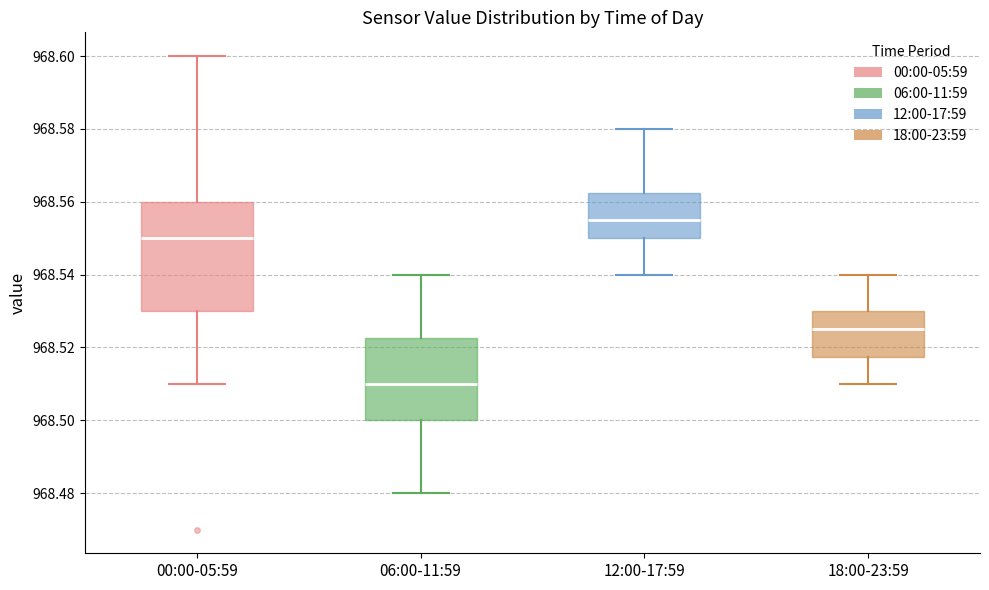

Which box's median line is the highest?

12:00-17:59